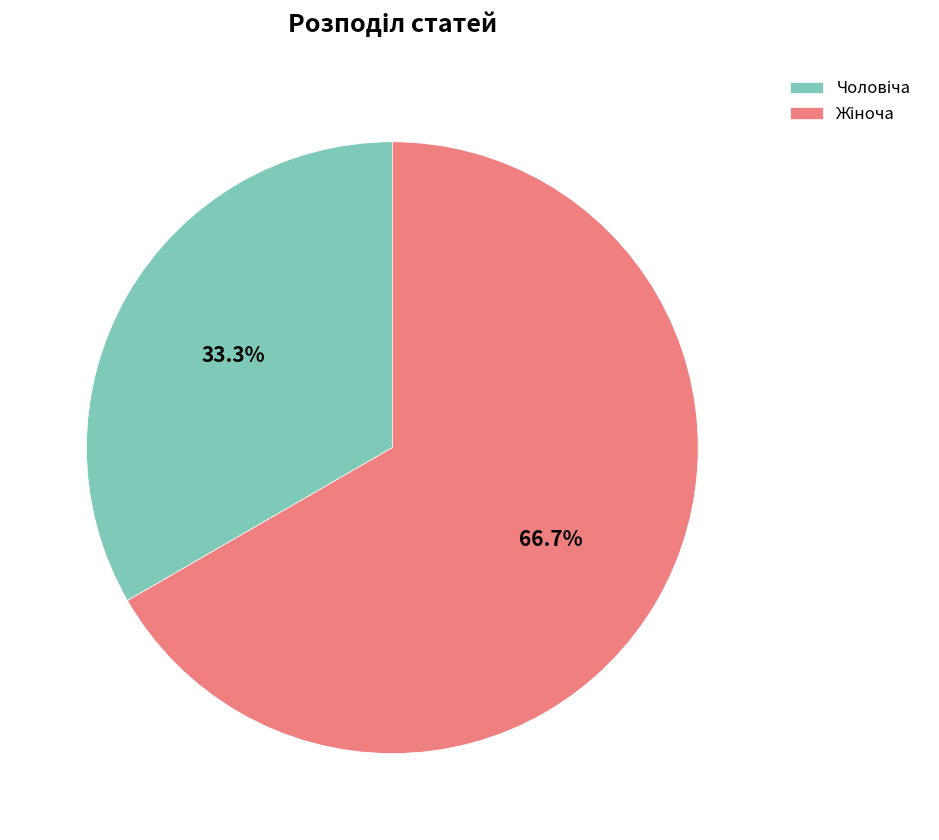

Do Чоловіча and Жіноча together represent more than half of the pie?

Yes